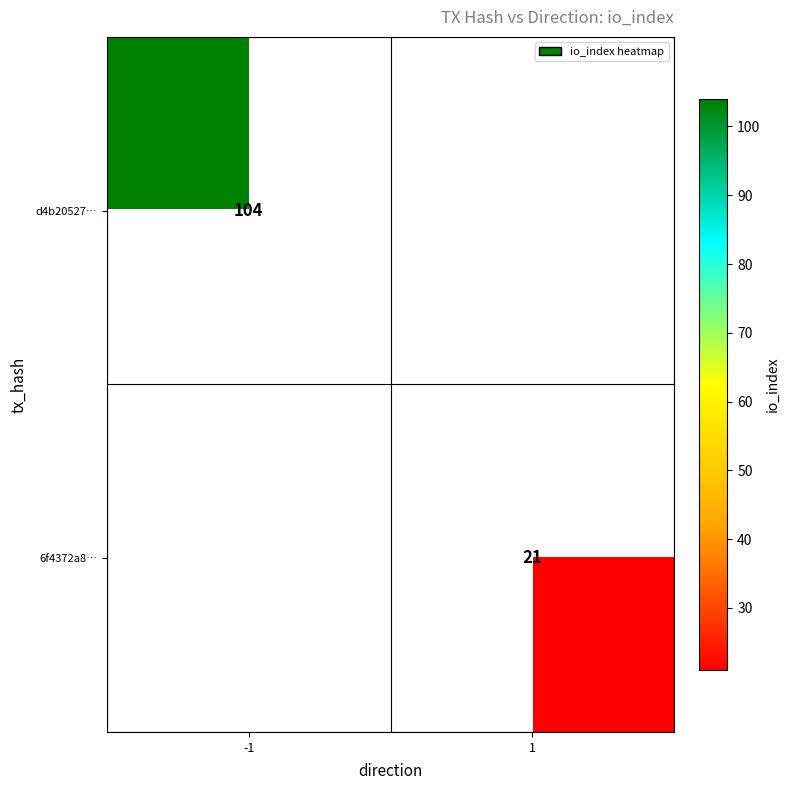

Which label corresponds to the largest value in the chart?

-1